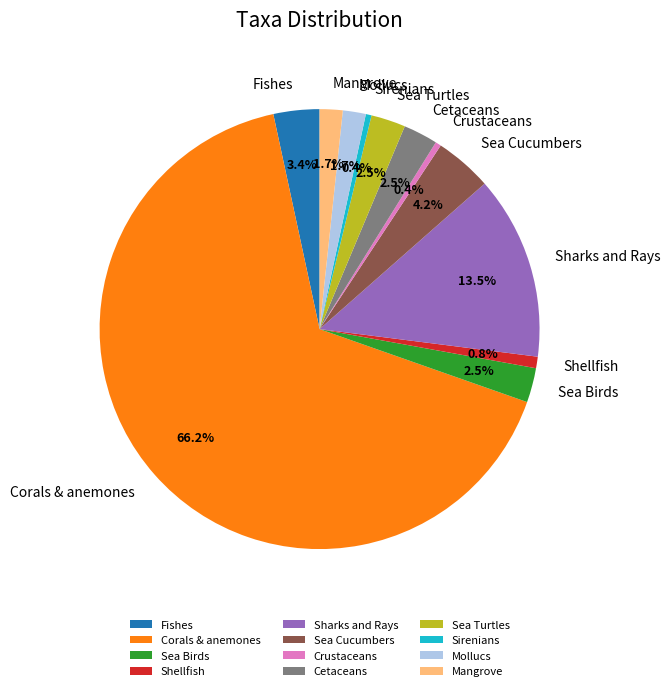

What is the largest slice in the pie chart?

Corals & anemones